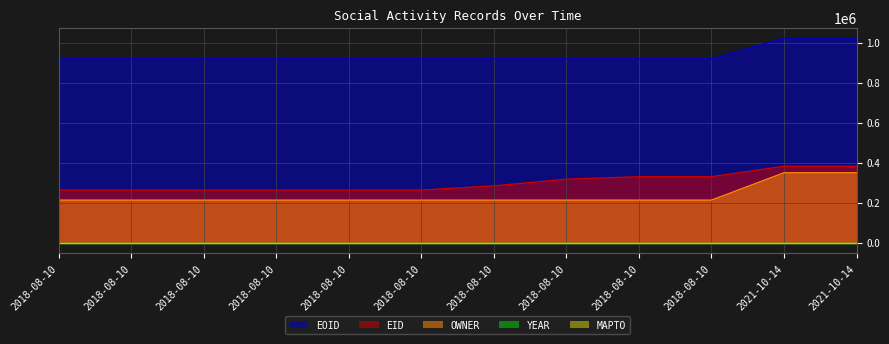

What is the difference between the EID values at 2021-10-14 and 2018-08-10?

97749